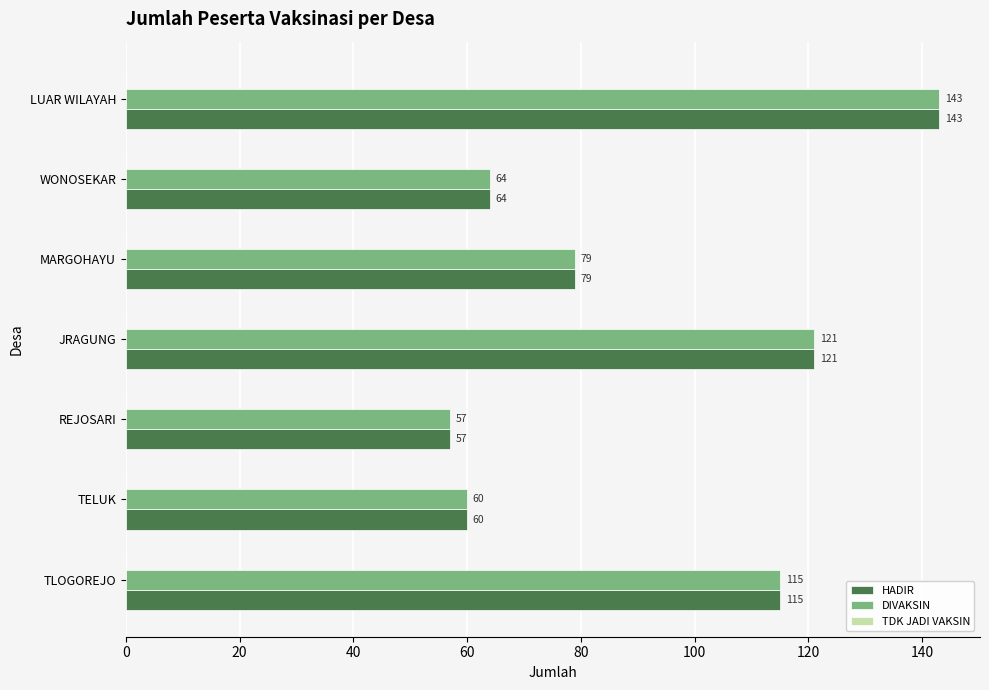

List the labels in order of HADIR value, smallest first.

REJOSARI, TELUK, WONOSEKAR, MARGOHAYU, TLOGOREJO, JRAGUNG, LUAR WILAYAH